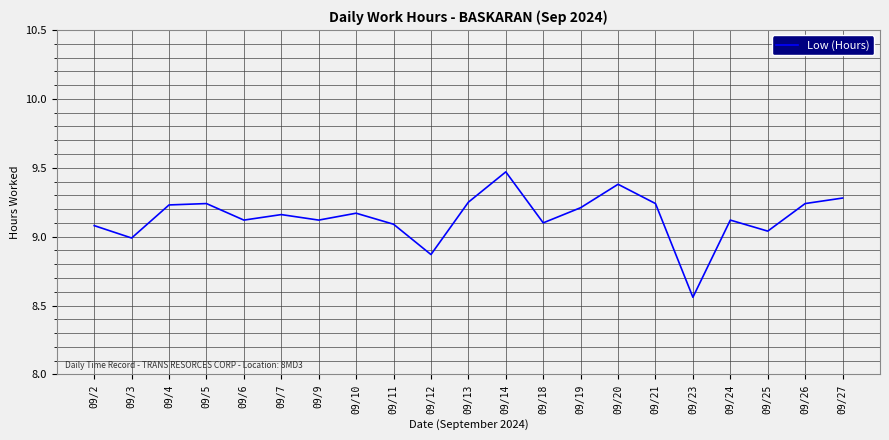

The chart shows a value of 9.1 at 09/6. True or false?

True